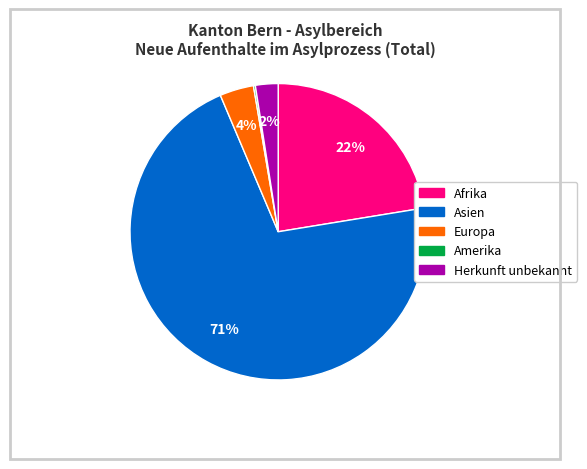

To the nearest percent, what is the average slice percentage?

20%